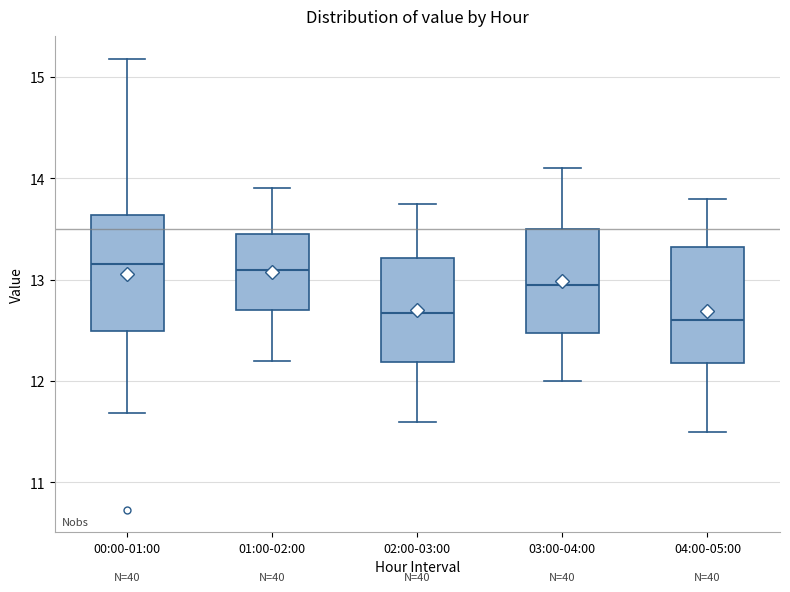

Reading left to right, transcribe this box plot: for each box, give where its median line is, the range the box spans, and where its two whiskers end, as read against the y-axis. The values are not printed on the chart, so give them approximately, as read against the axis.

00:00-01:00: median 13.2, box 12.5 to 13.6, whiskers 11.7 to 15.2
01:00-02:00: median 13.1, box 12.7 to 13.5, whiskers 12.2 to 13.9
02:00-03:00: median 12.7, box 12.2 to 13.2, whiskers 11.6 to 13.8
03:00-04:00: median 13.0, box 12.5 to 13.5, whiskers 12.0 to 14.1
04:00-05:00: median 12.6, box 12.2 to 13.3, whiskers 11.5 to 13.8